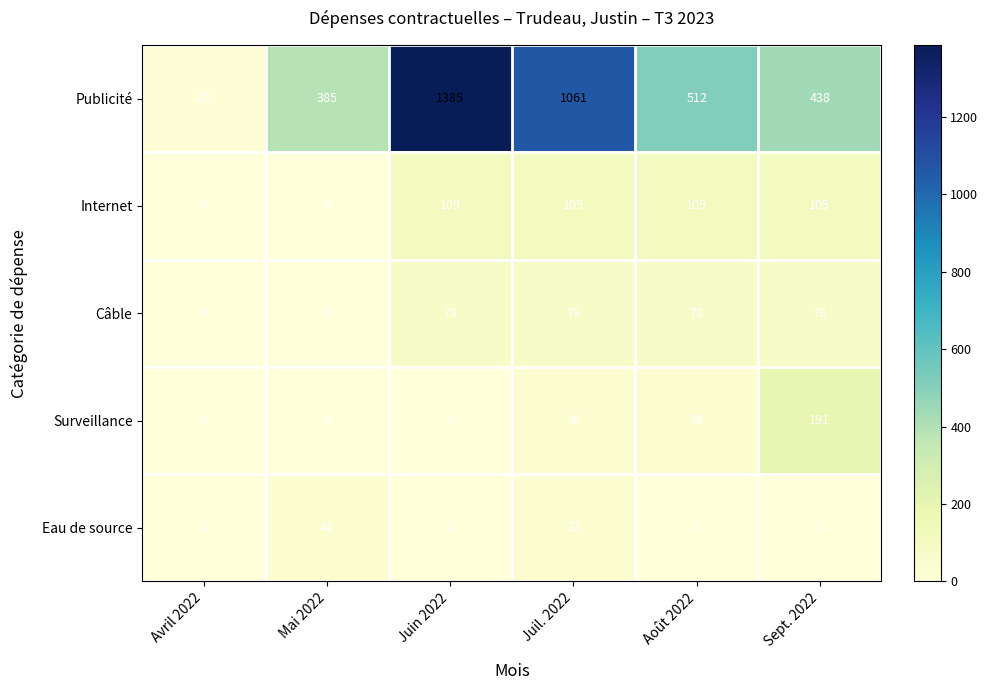

What is the difference between the highest and lowest values at Juin 2022?

1385